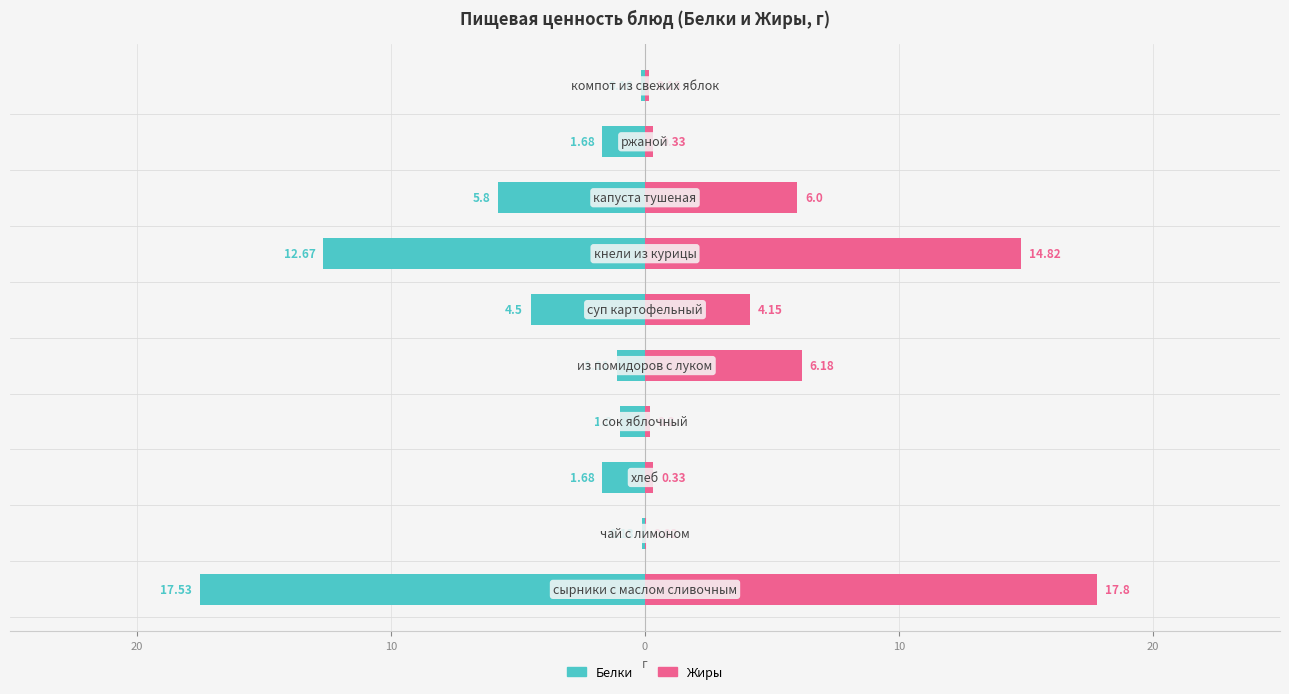

Between 20 and 30, which series saw the biggest shift?

Жиры